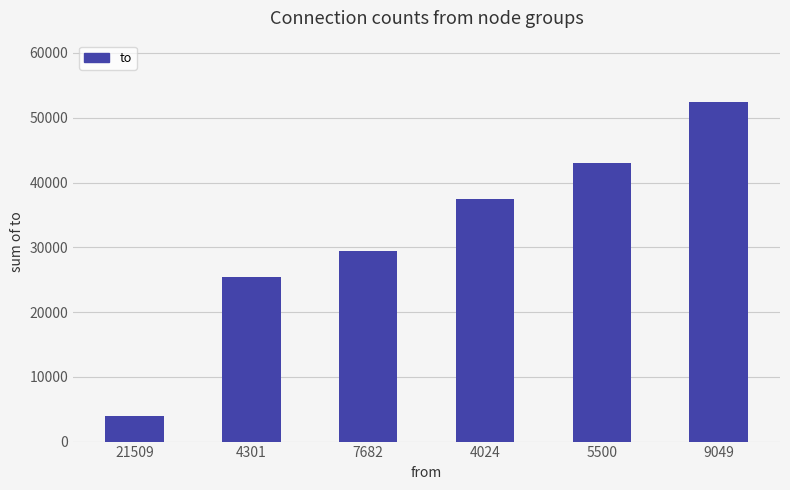

What is the value of the 4th bar from the left?

37464